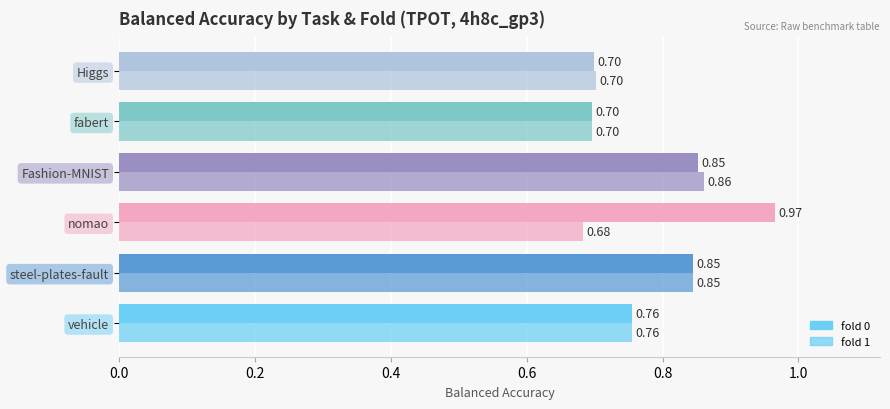

How many series are shown in this chart?

2